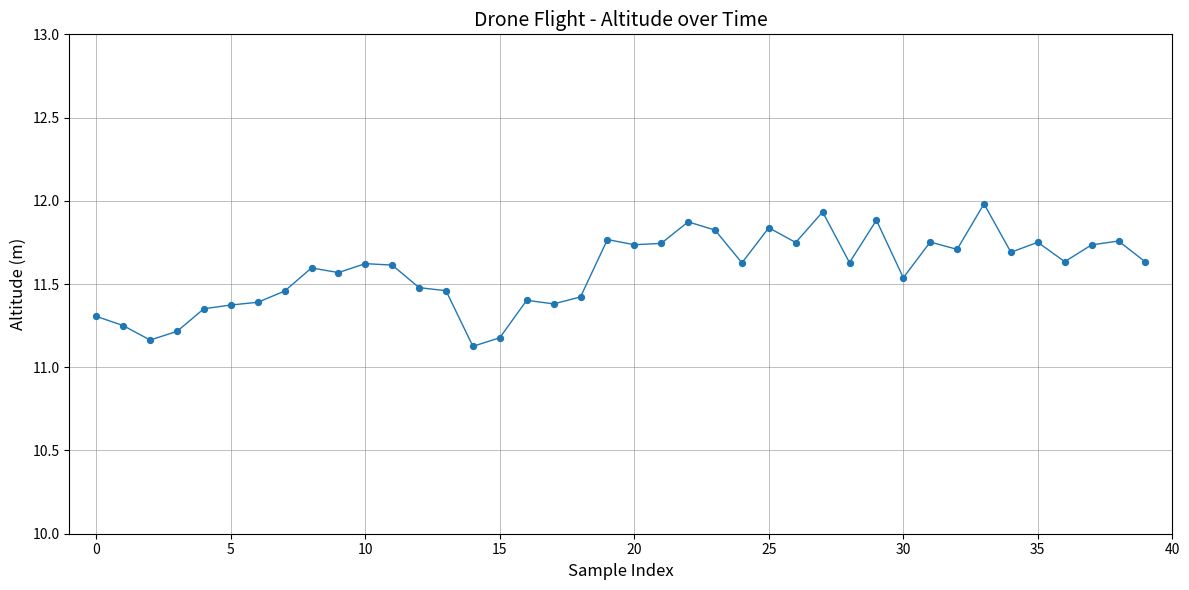

What is the greatest value displayed?

12.0